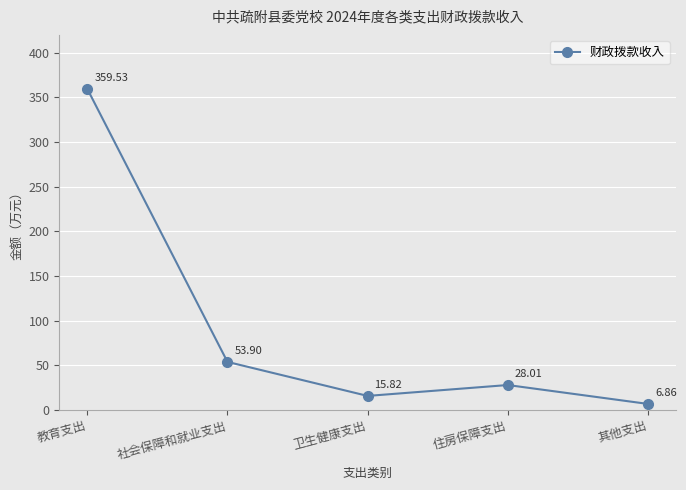

What is the difference between the maximum and second lowest values?

343.7